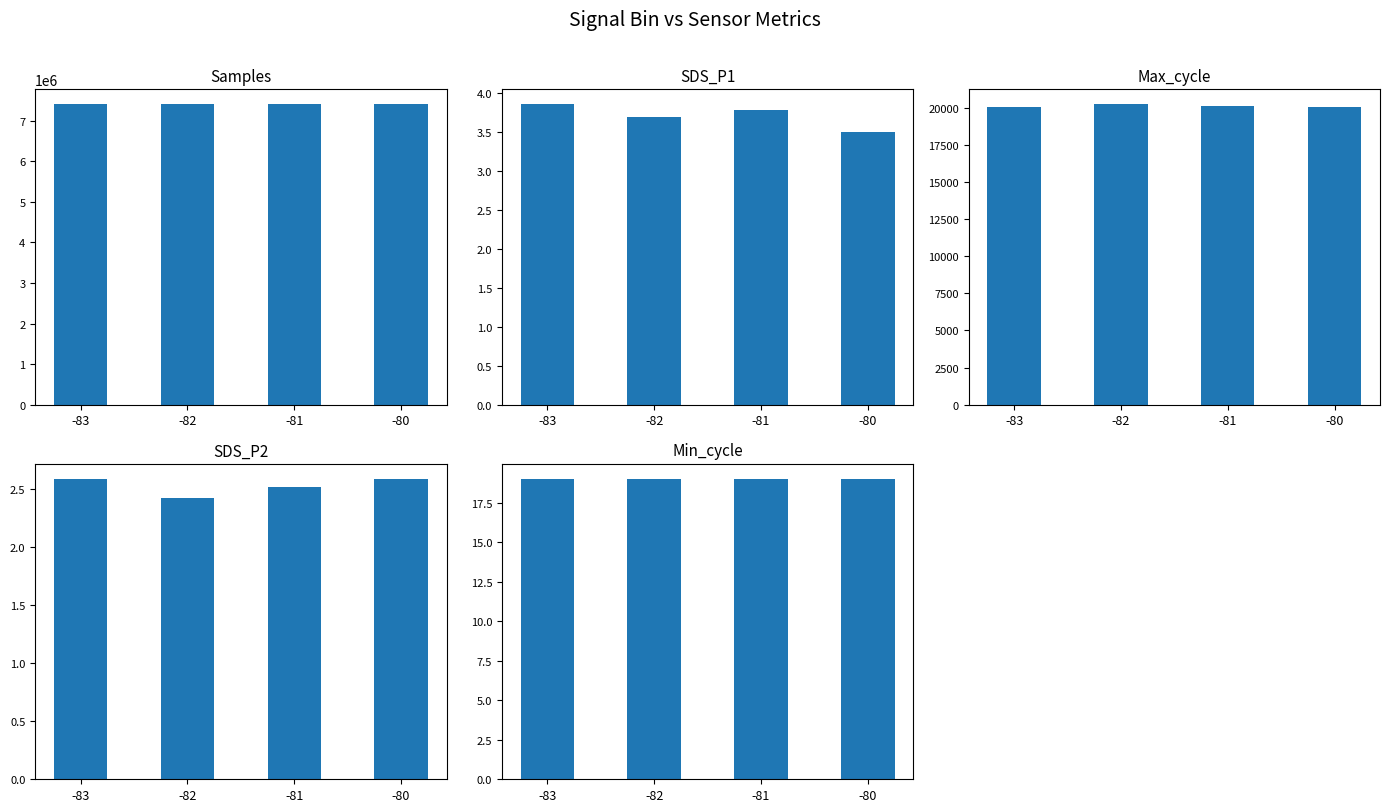

Are the bars grouped side by side (vs. stacked)?

Yes